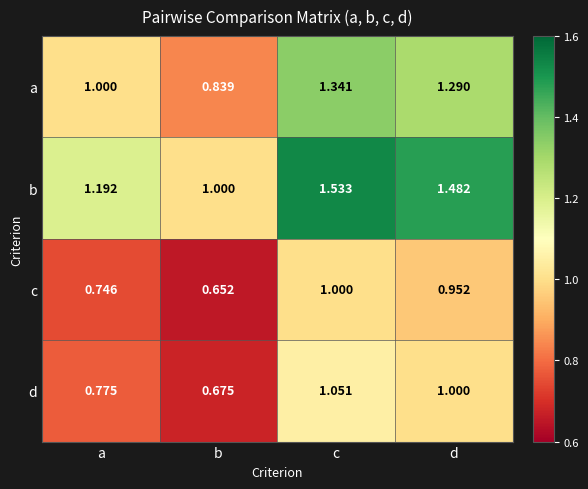

How many data points does each series have?

4